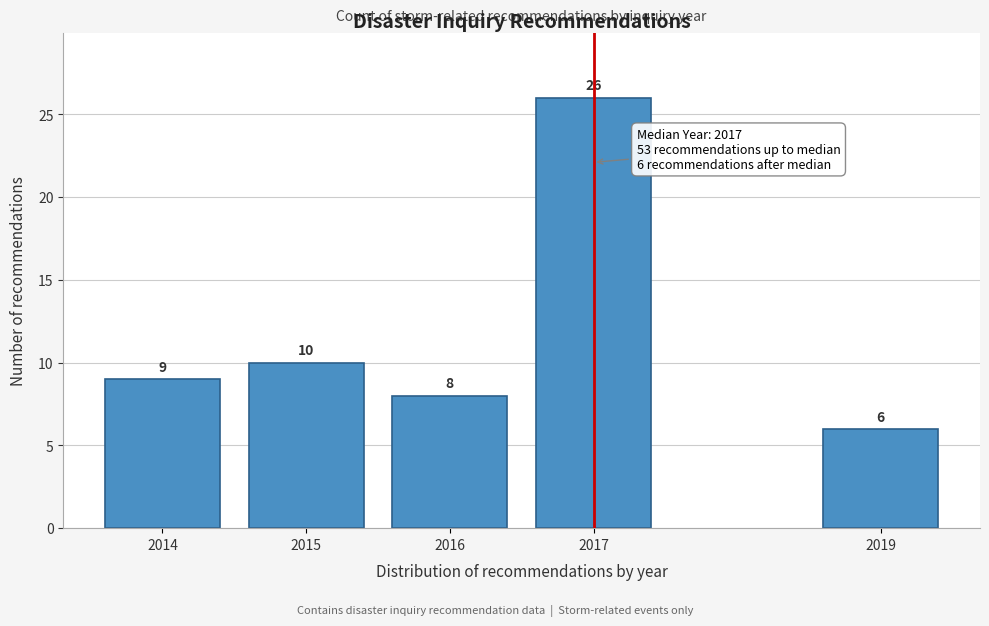

Reading right to left, extract all data points from this chart.

6	26	8	10	9